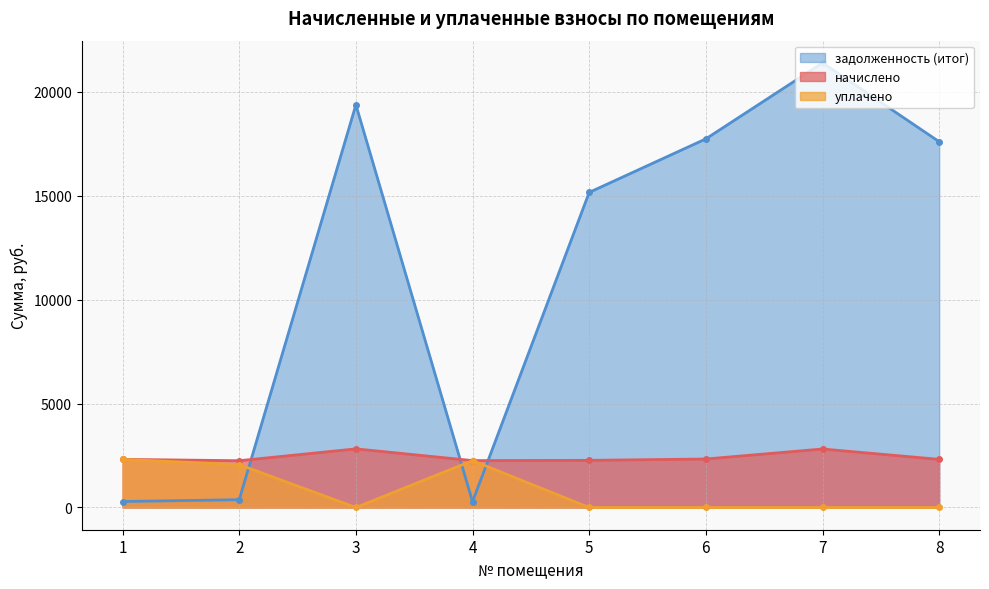

What is the difference between the уплачено values at 2 and 8?

2063.7